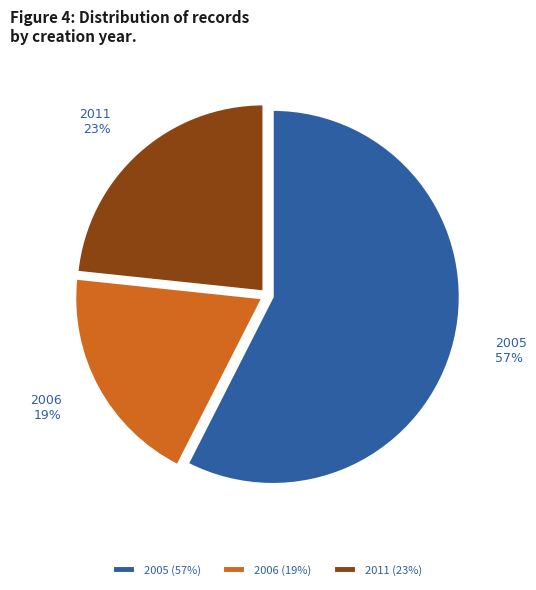

True or false: 2006 accounts for 19% of the total.

True